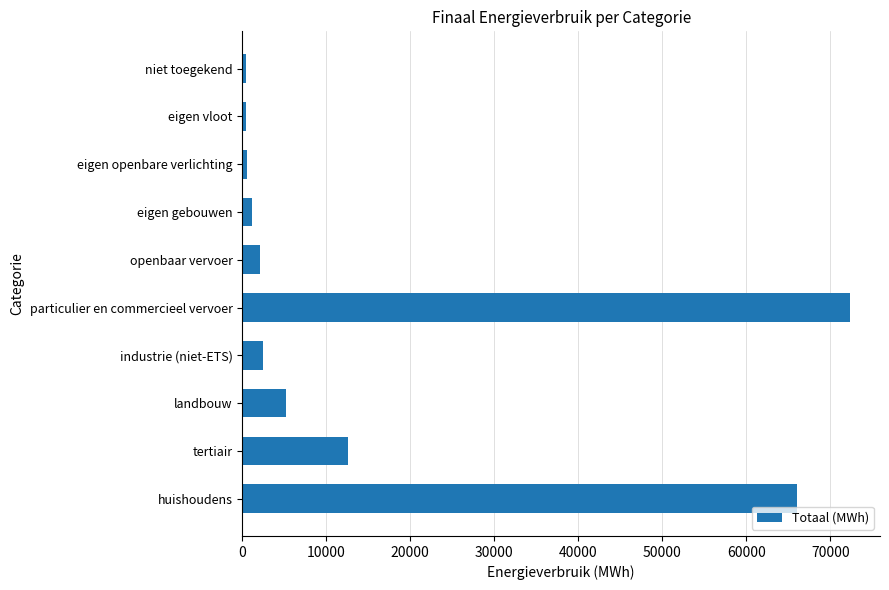

Is it true that the value at huishoudens is 89577.9?

False